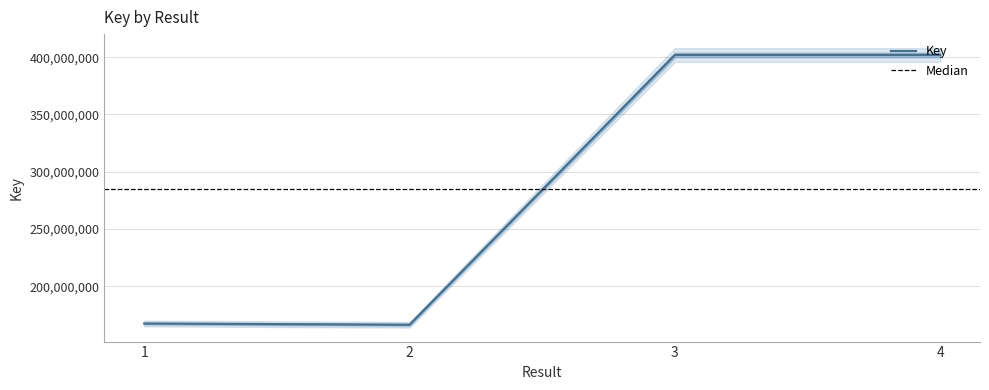

Rank the categories by value from highest to lowest.

4, 3, 1, 2